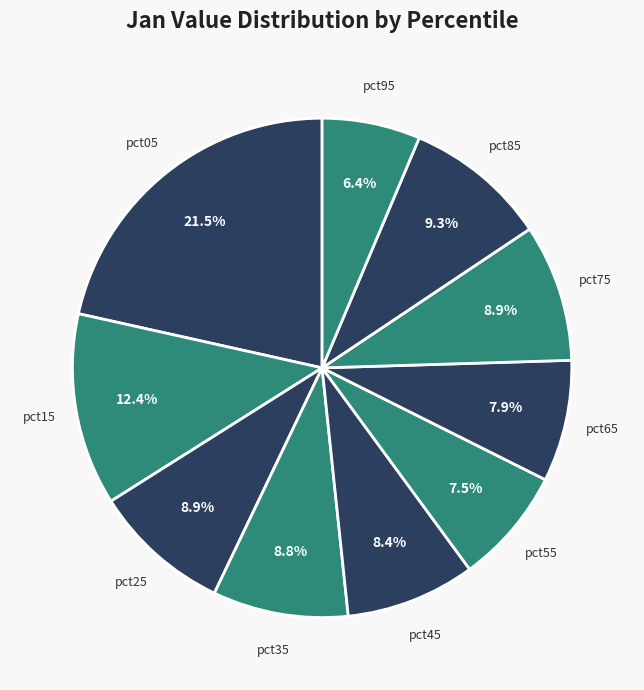

What percentage do pct45 and pct85 together represent?

17.7%